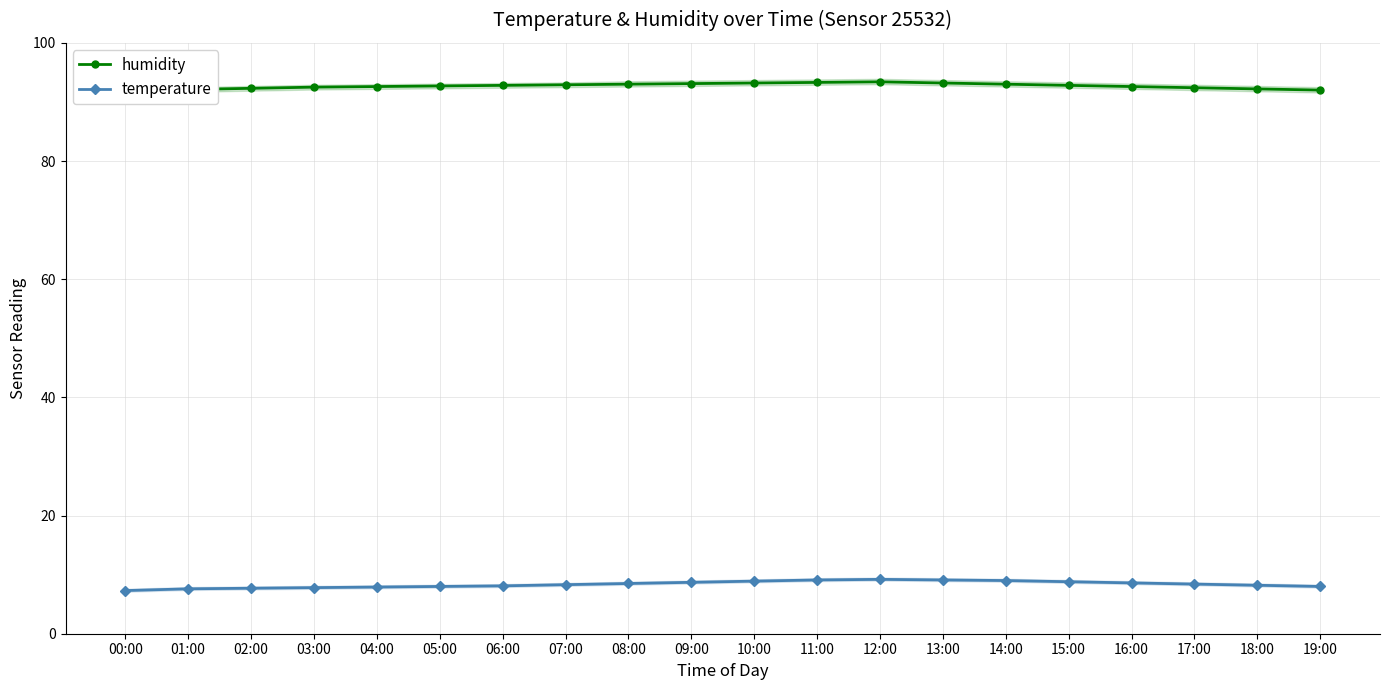

What is the difference between the humidity values at 19:00 and 16:00?

0.6